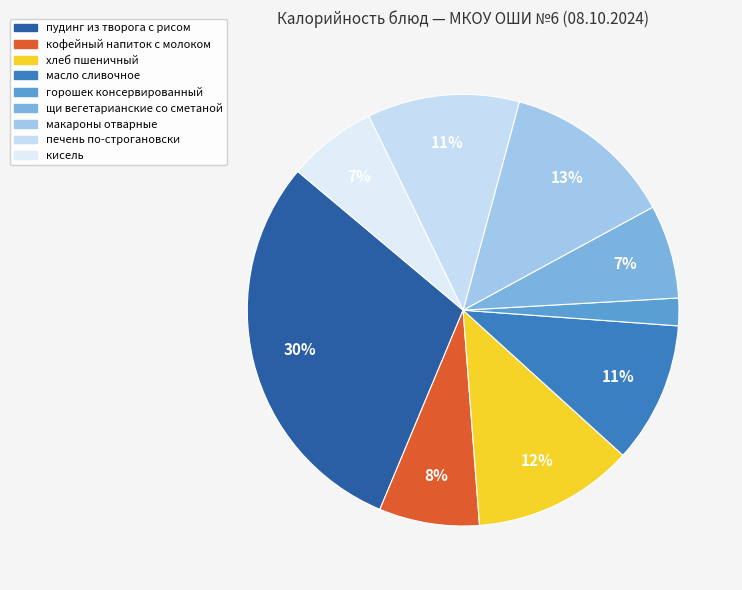

Which slice is the largest?

пудинг из творога с рисом